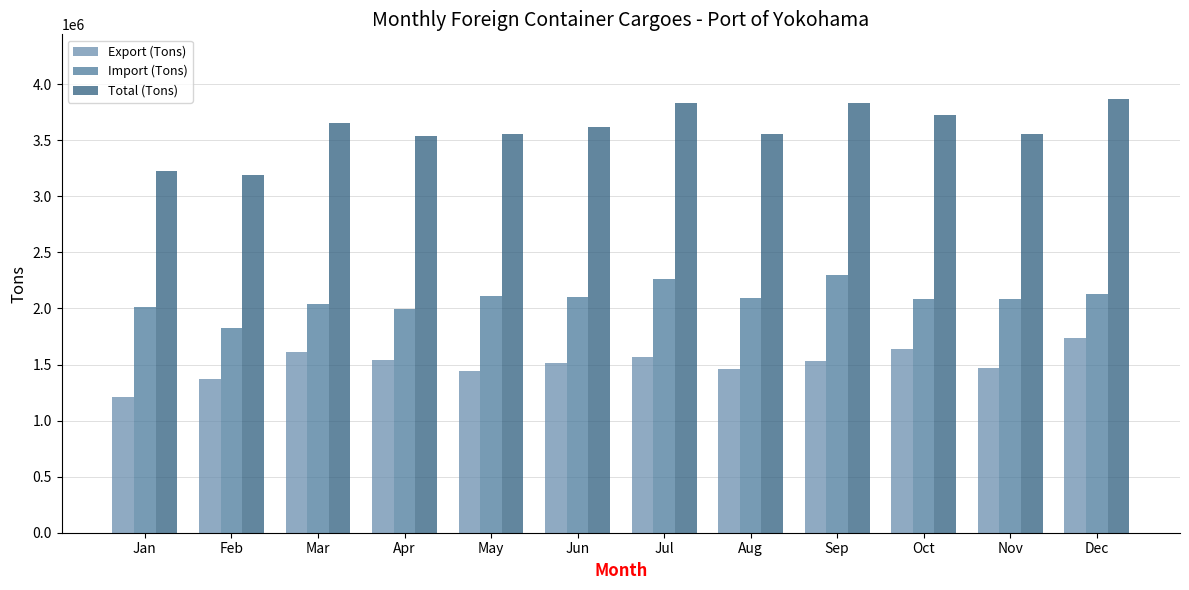

Rank the series by their maximum value, from lowest to highest.

Export (Tons), Import (Tons), Total (Tons)